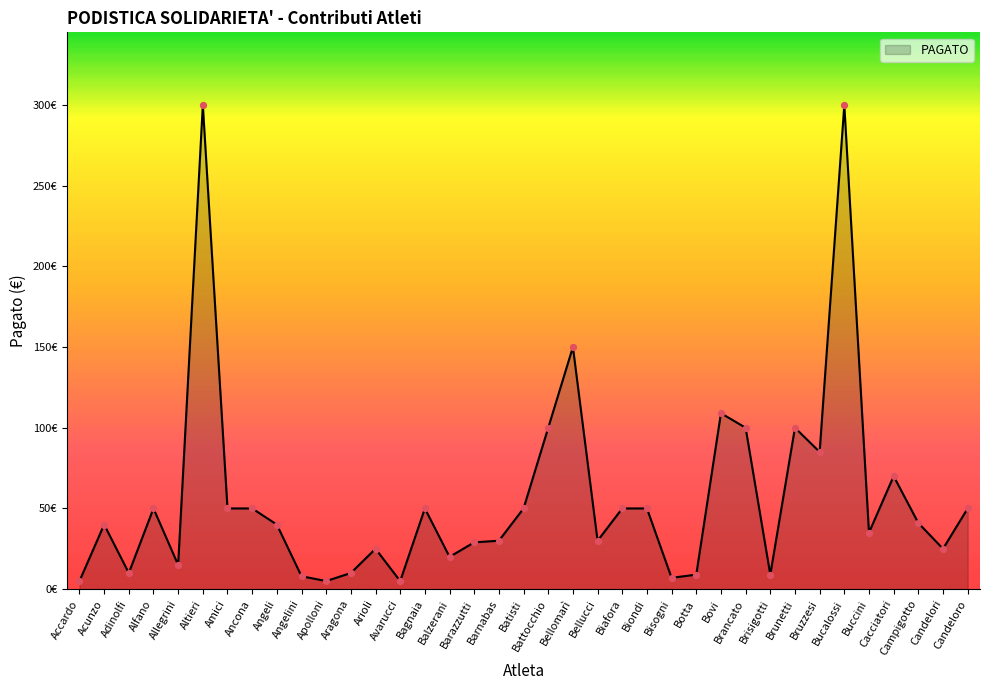

What is the ratio of the value at Bellucci to the value at Apolloni?

6.0